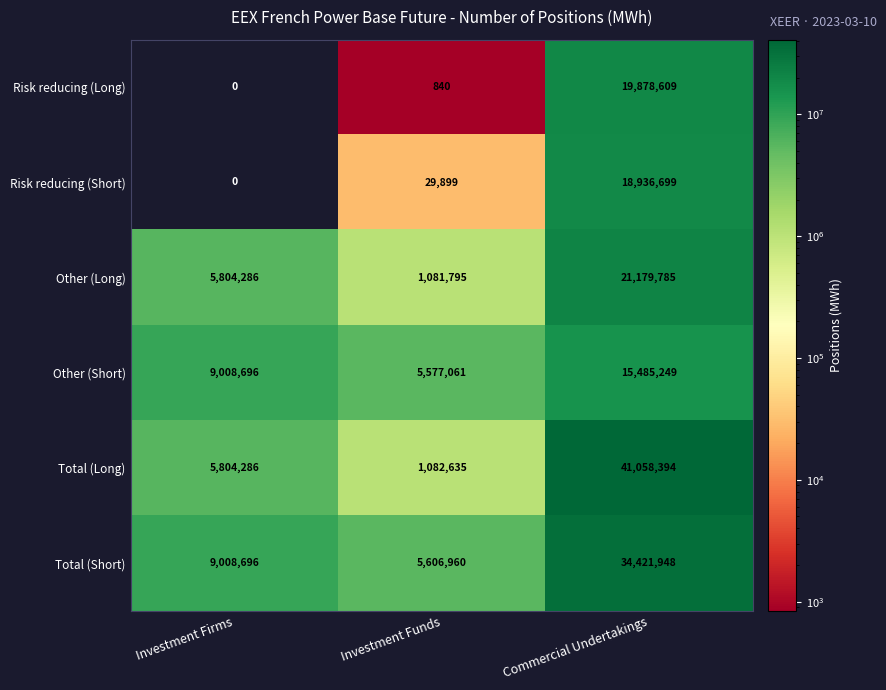

What is the greatest value displayed?

41058394